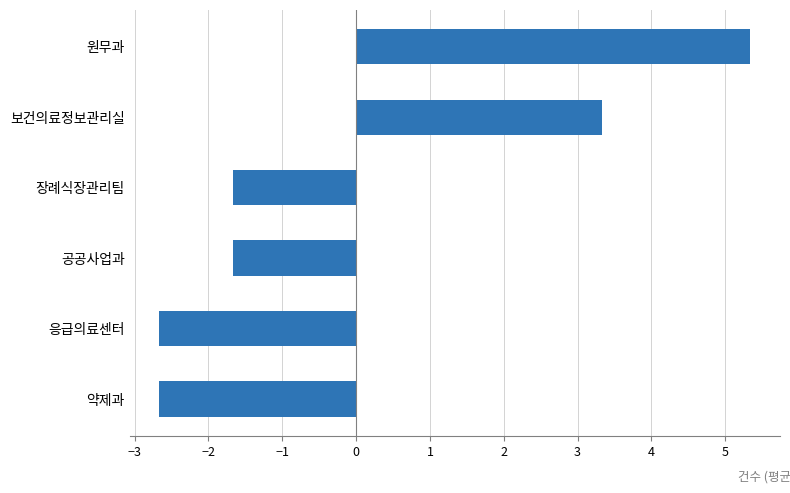

How many values are below zero?

4